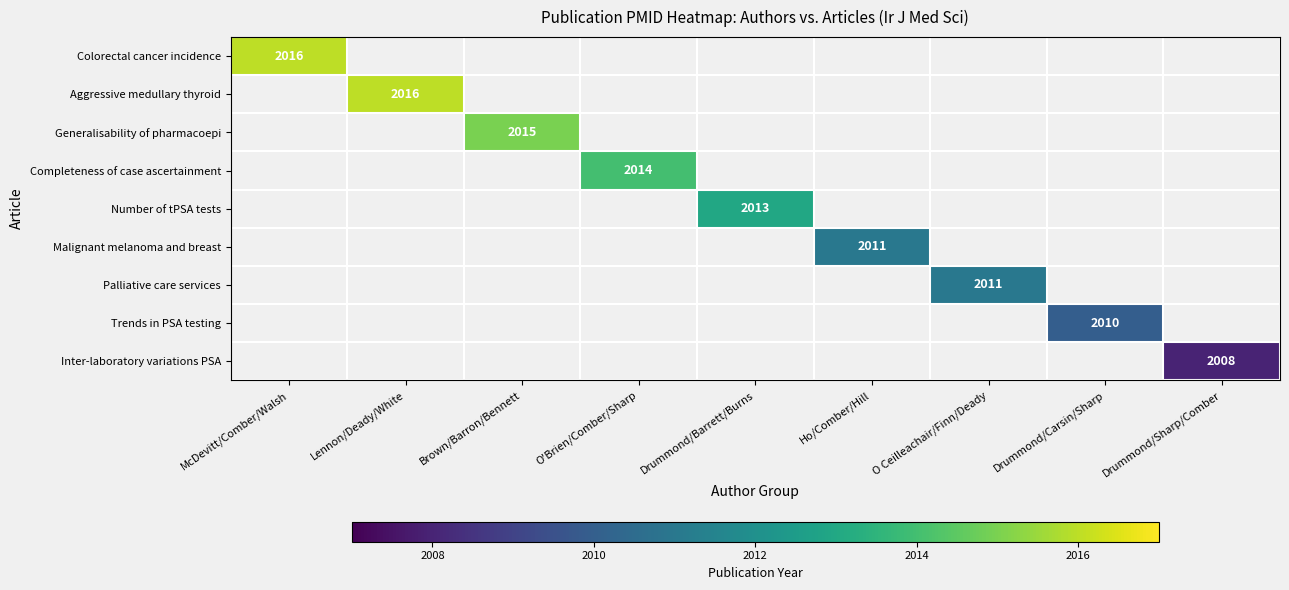

How many data points does each series have?

9